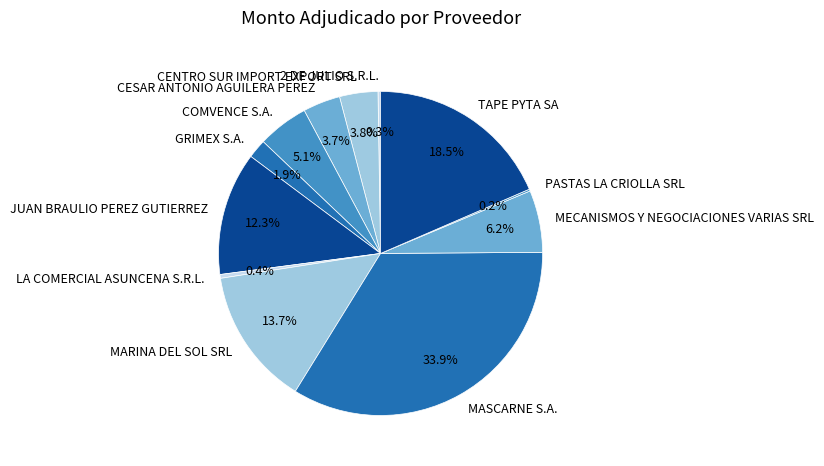

Between JUAN BRAULIO PEREZ GUTIERREZ and TAPE PYTA SA, which is larger?

TAPE PYTA SA